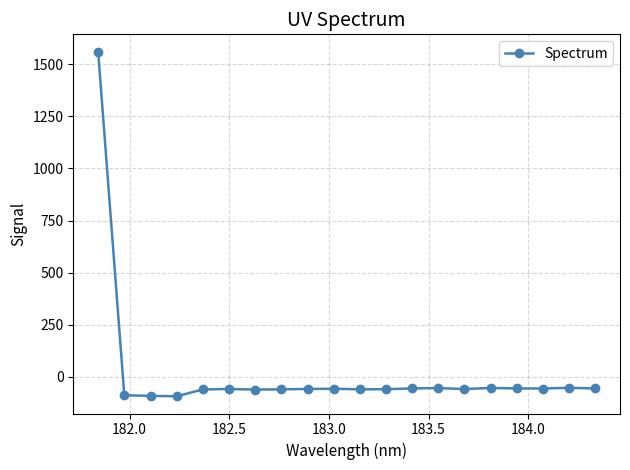

True or false: there are more than 2 points higher than both neighbors.

True